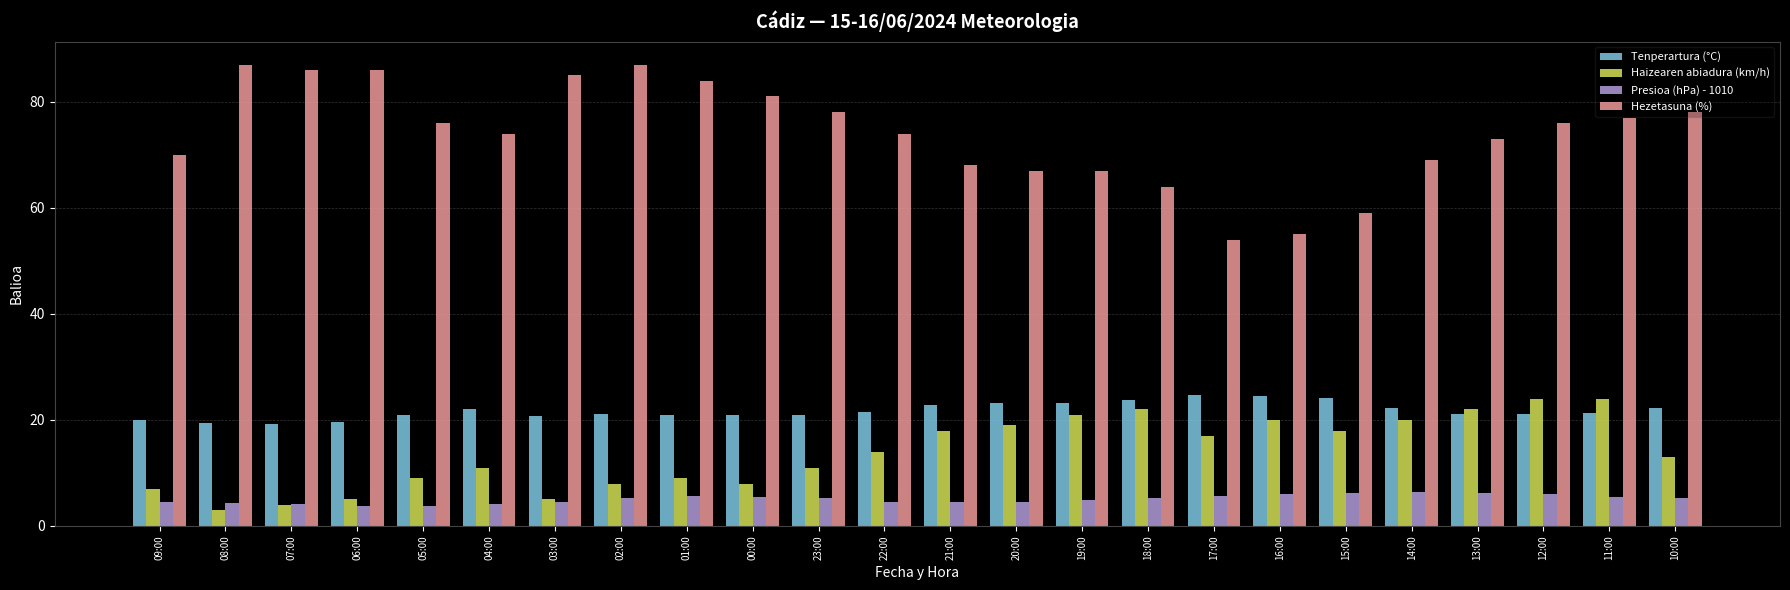

Rank the series at 22:00 from lowest to highest value.

Presioa (hPa) - 1010, Haizearen abiadura (km/h), Tenperartura (°C), Hezetasuna (%)